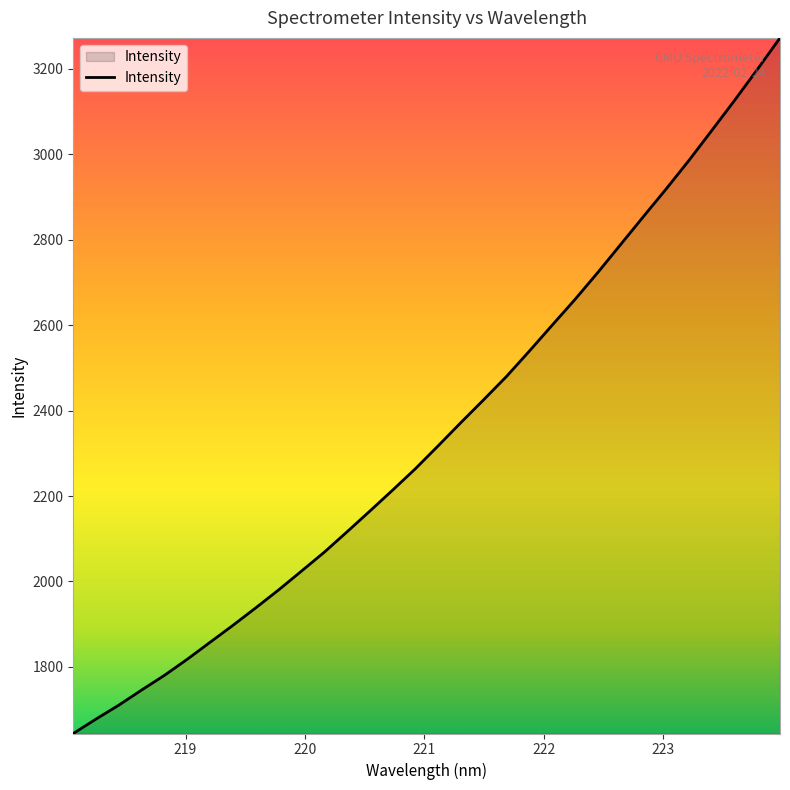

What is the greatest value displayed?

3272.3